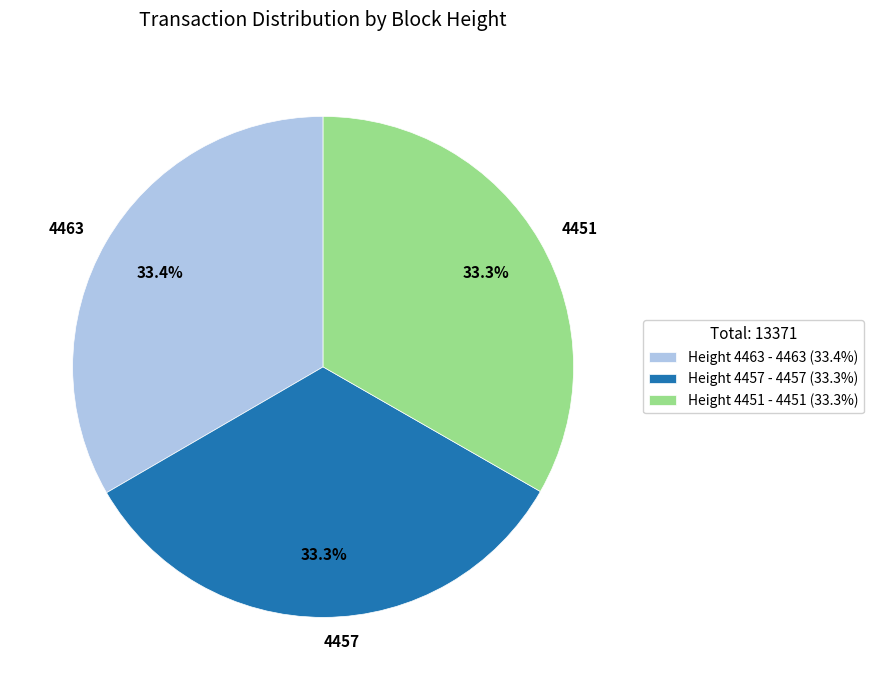

To the nearest percent, what is the combined percentage of 4463 and 4451?

67%